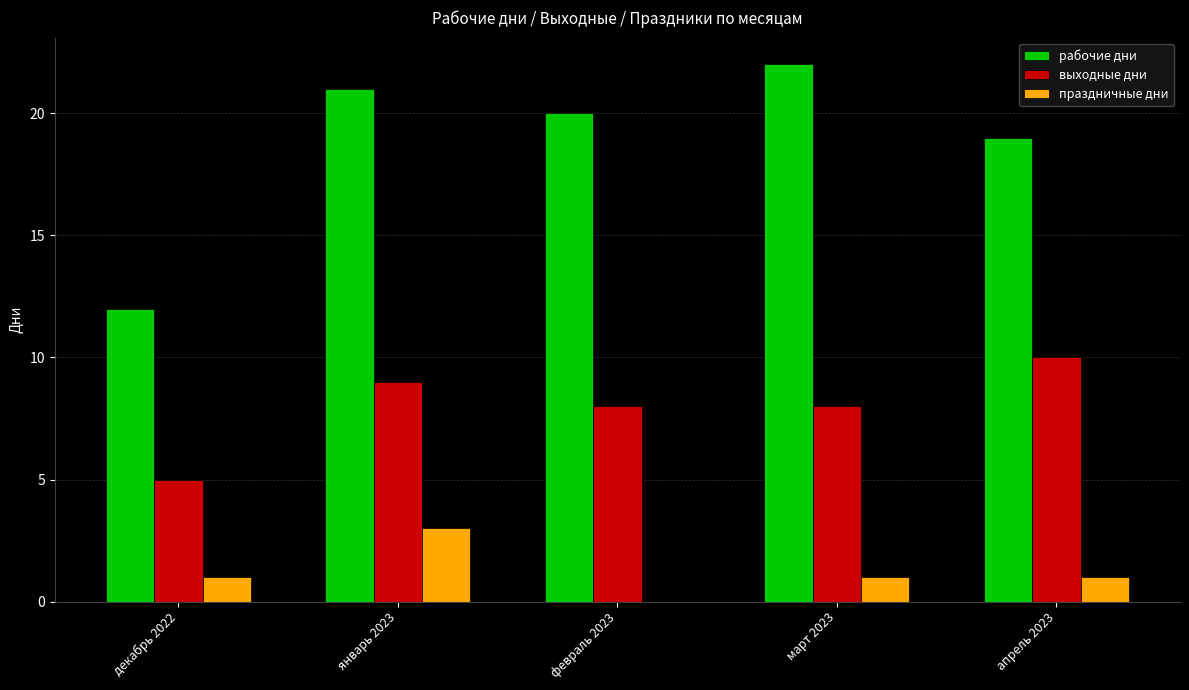

How many positive values does the праздничные дни series have?

4